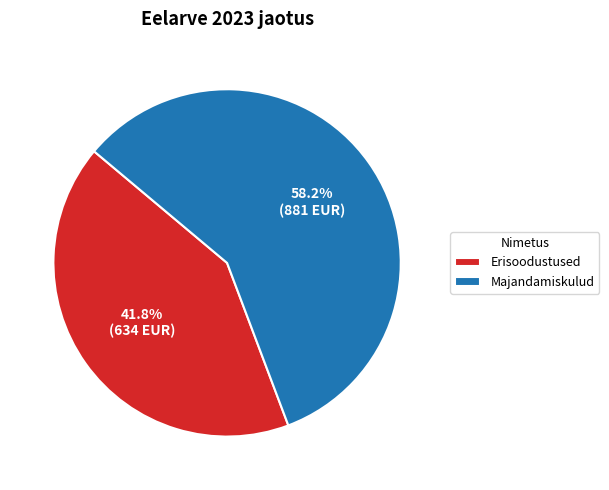

How many segments does this pie chart have?

2